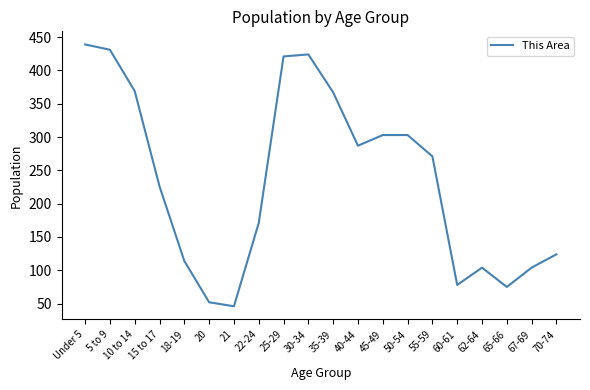

What position from the right is Under 5?

20